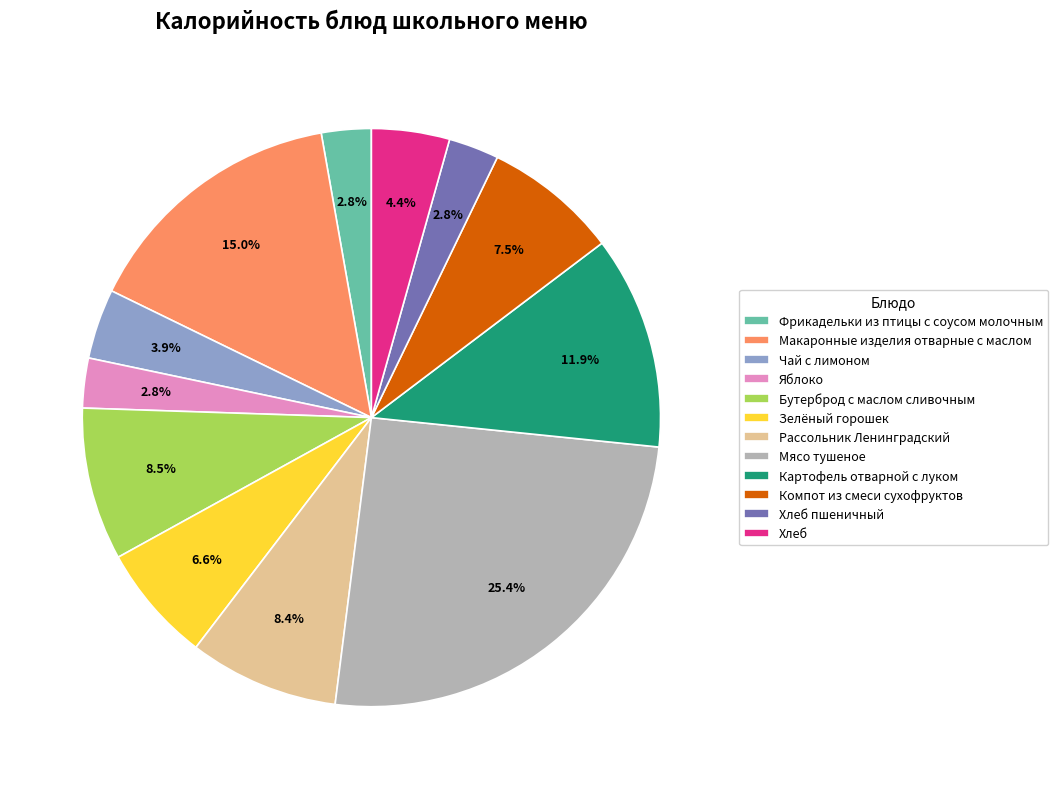

Is there a majority slice in this chart?

No